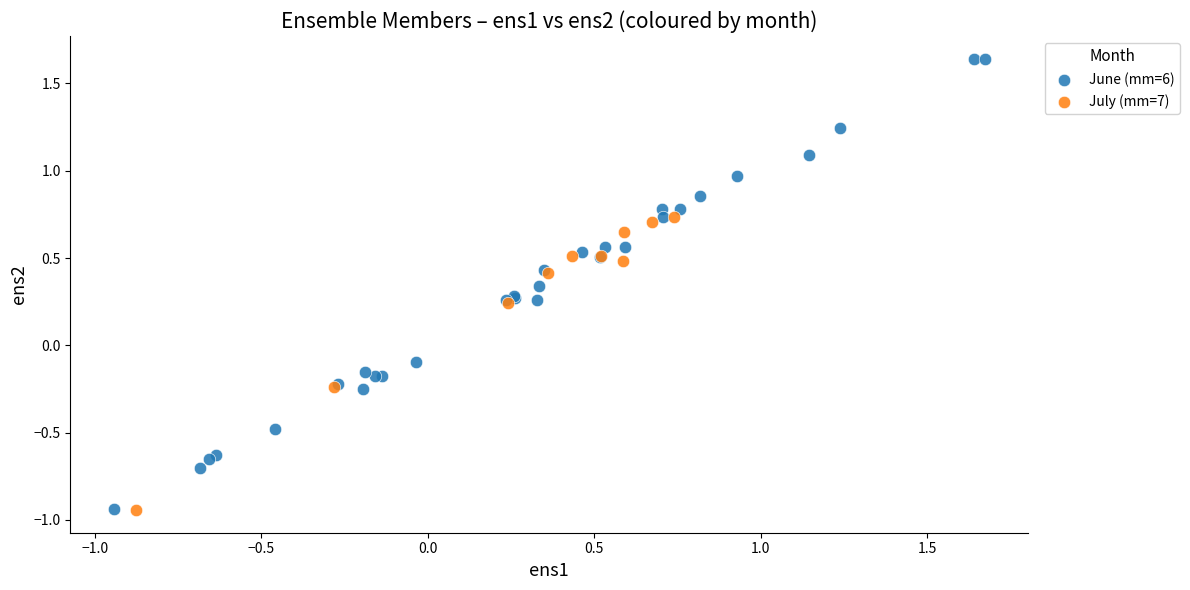

Which series reaches the maximum Y coordinate?

June (mm=6)